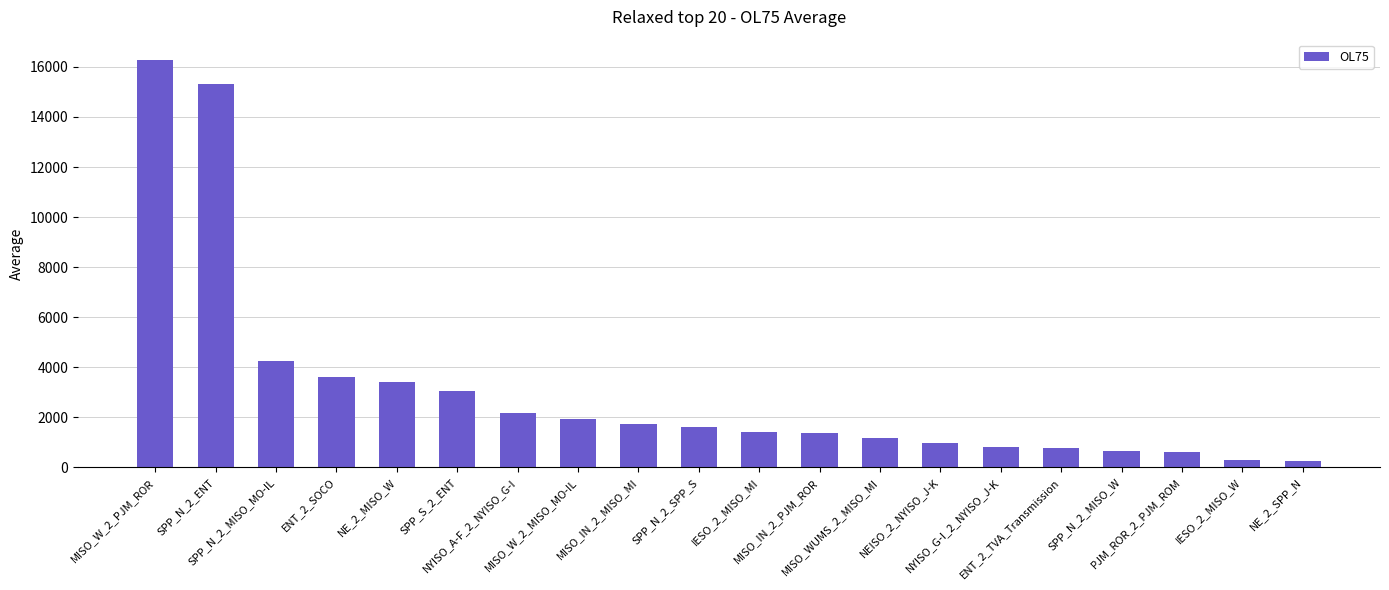

What is the value of the 15th bar from the left?

825.2